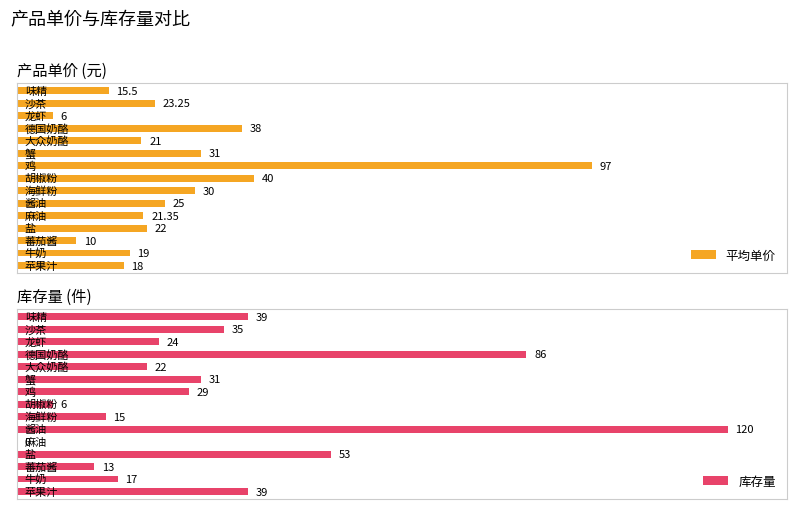

How many values in the 库存量 series exceed 0?

14